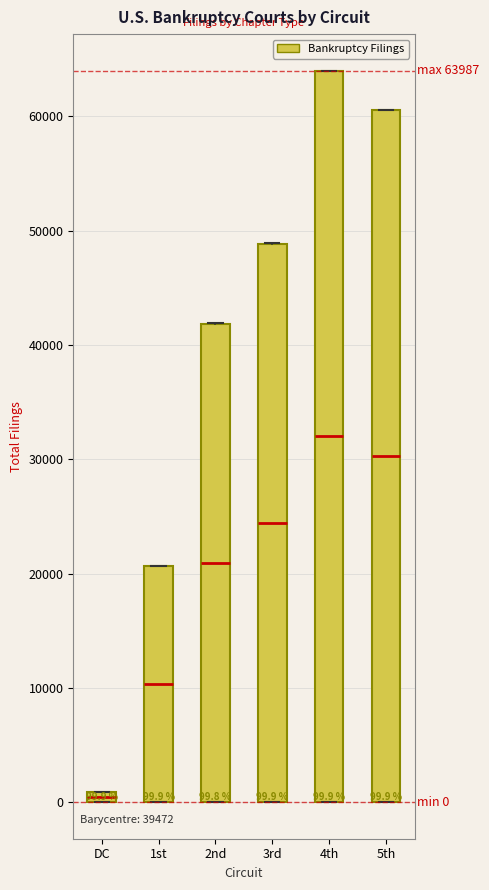

Which box's median line is the lowest?

DC